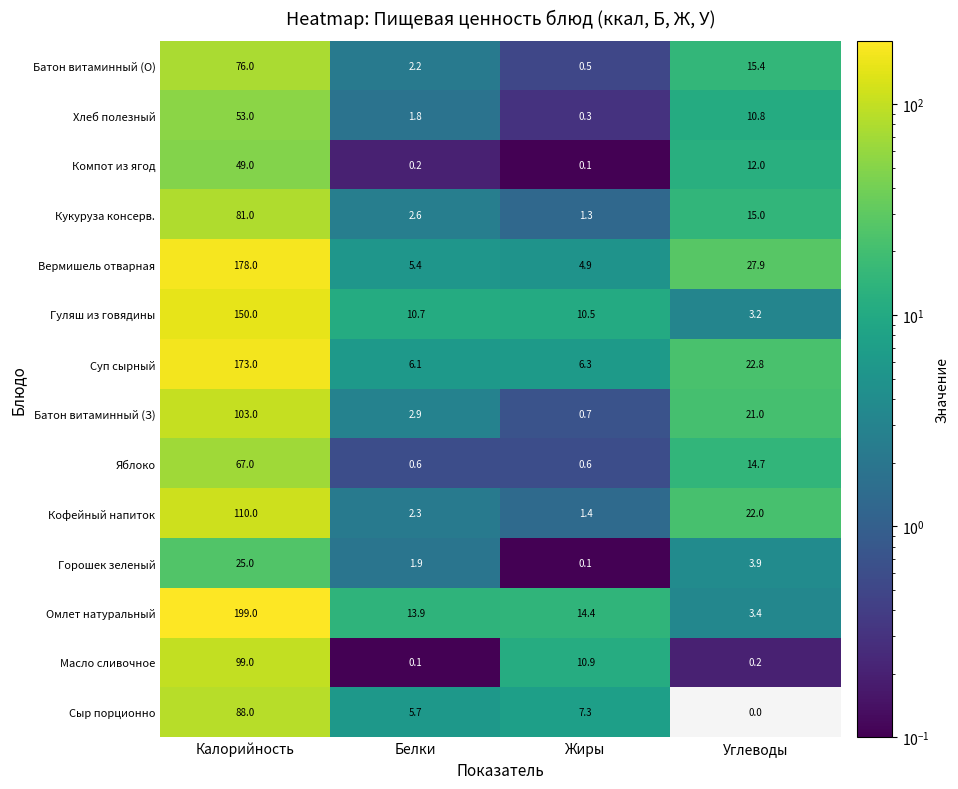

Rank the series at Калорийность from lowest to highest value.

Горошек зеленый, Компот из ягод, Хлеб полезный, Яблоко, Батон витаминный (О), Кукуруза консерв., Сыр порционно, Масло сливочное, Батон витаминный (З), Кофейный напиток, Гуляш из говядины, Суп сырный, Вермишель отварная, Омлет натуральный